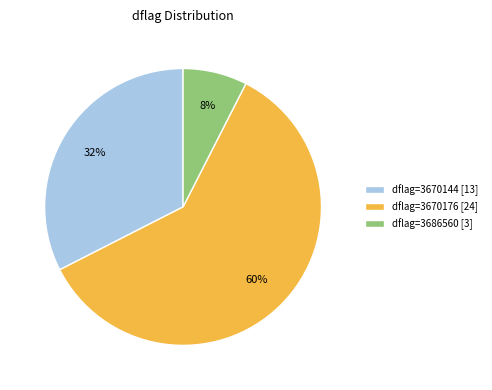

Which slice represents more than half of the pie?

dflag=3670176 [24]